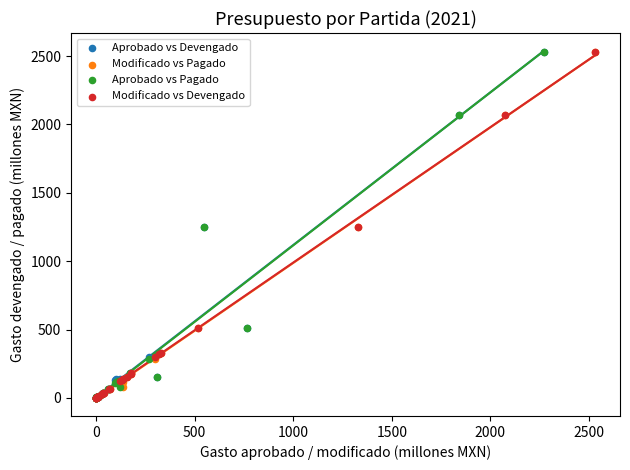

What are all the series names shown in the legend?

Aprobado vs Devengado, Modificado vs Pagado, Aprobado vs Pagado, Modificado vs Devengado